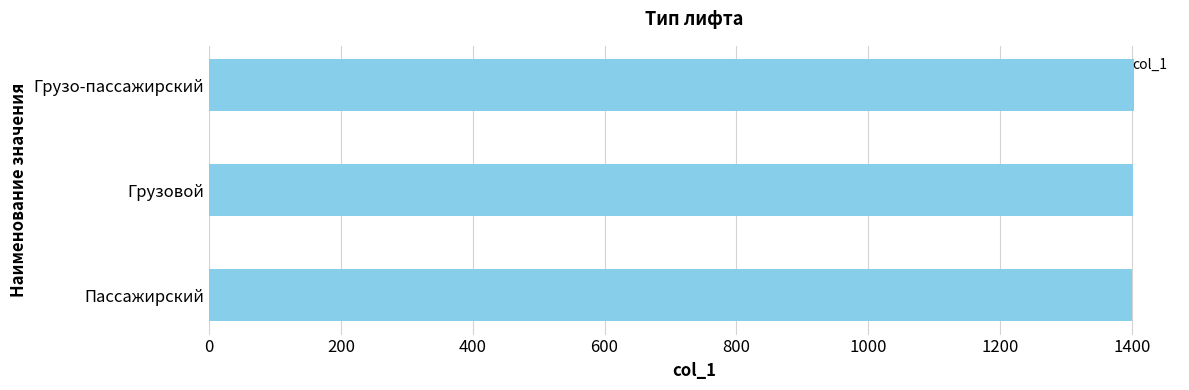

Approximately how many times larger is the value at Грузо-пассажирский compared to Пассажирский?

1.0